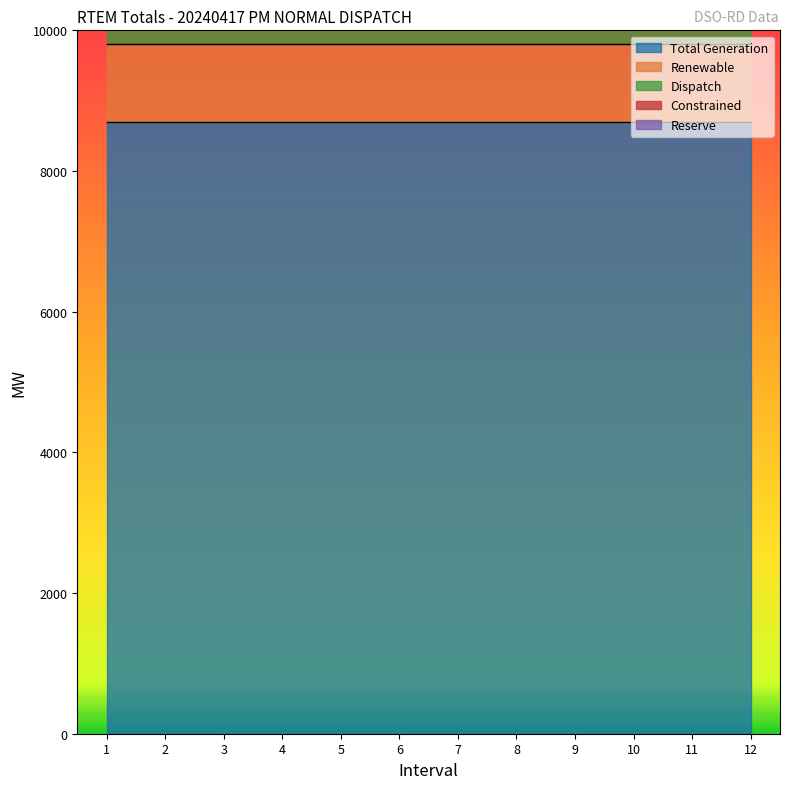

Reading left to right, what are all the values shown in this chart?

Total Generation: 1=8703.0	2=8703.0	3=8703.0	4=8703.0	5=8703.0	6=8703.0	7=8703.0	8=8703.0	9=8703.0	10=8703.0	11=8703.0	12=8703.0
Renewable: 1=1101.1	2=1101.1	3=1101.1	4=1101.1	5=1101.1	6=1101.1	7=1101.1	8=1101.1	9=1101.1	10=1101.1	11=1101.1	12=1101.1
Dispatch: 1=316.9	2=316.9	3=316.9	4=316.9	5=316.9	6=316.9	7=316.9	8=316.9	9=316.9	10=316.9	11=316.9	12=316.9
Constrained: 1=0.0	2=0.0	3=0.0	4=0.0	5=0.0	6=0.0	7=0.0	8=0.0	9=0.0	10=0.0	11=0.0	12=0.0
Reserve: 1=0.0	2=0.0	3=0.0	4=0.0	5=0.0	6=0.0	7=0.0	8=0.0	9=0.0	10=0.0	11=0.0	12=0.0